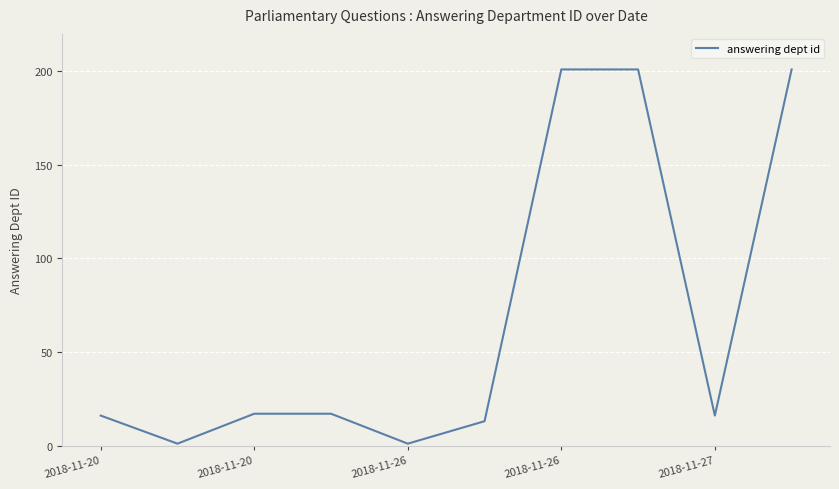

What is the difference between the maximum and minimum values?

200